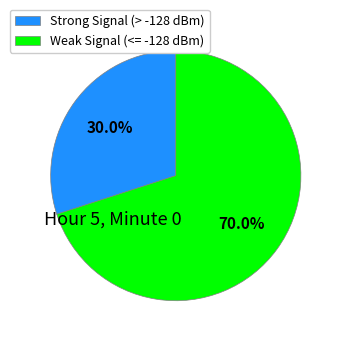

How many segments does this pie chart have?

2